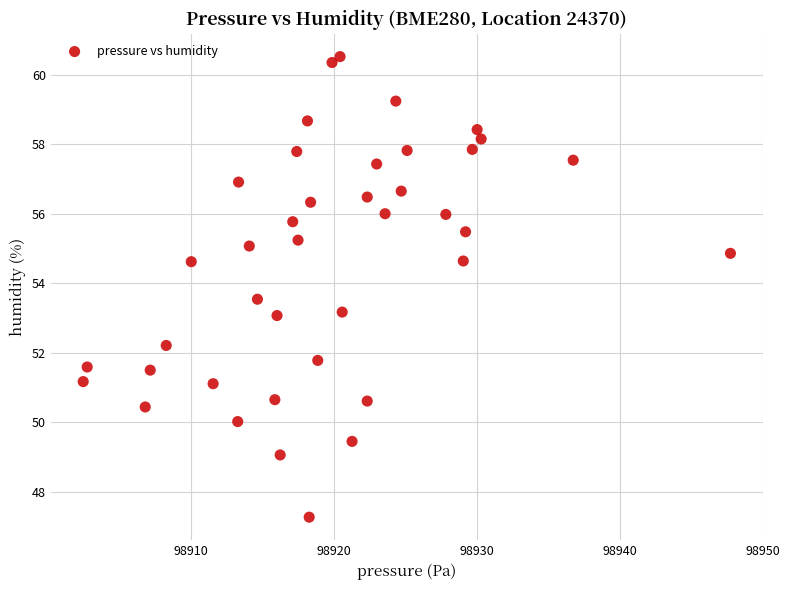

What is the range of X values (max minus min)?

45.3